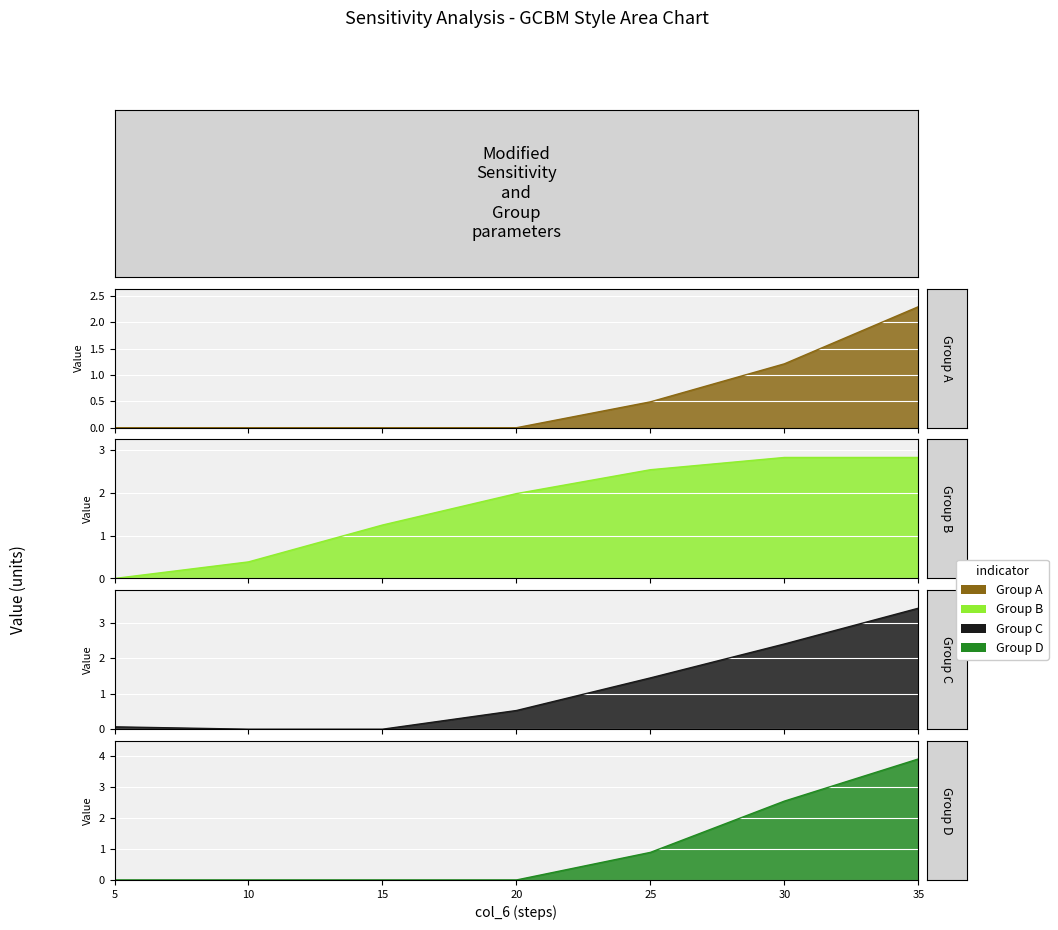

Reading left to right, list all the values displayed in this chart.

Group A: 5=0.0	10=0.0	15=0.0	20=0.0	25=0.5	30=1.2	35=2.3
Group B: 5=0.0	10=0.4	15=1.2	20=2.0	25=2.5	30=2.8	35=2.8
Group C: 5=0.1	10=0.0	15=0.0	20=0.5	25=1.4	30=2.4	35=3.4
Group D: 5=0.0	10=0.0	15=0.0	20=0.0	25=0.9	30=2.5	35=3.9